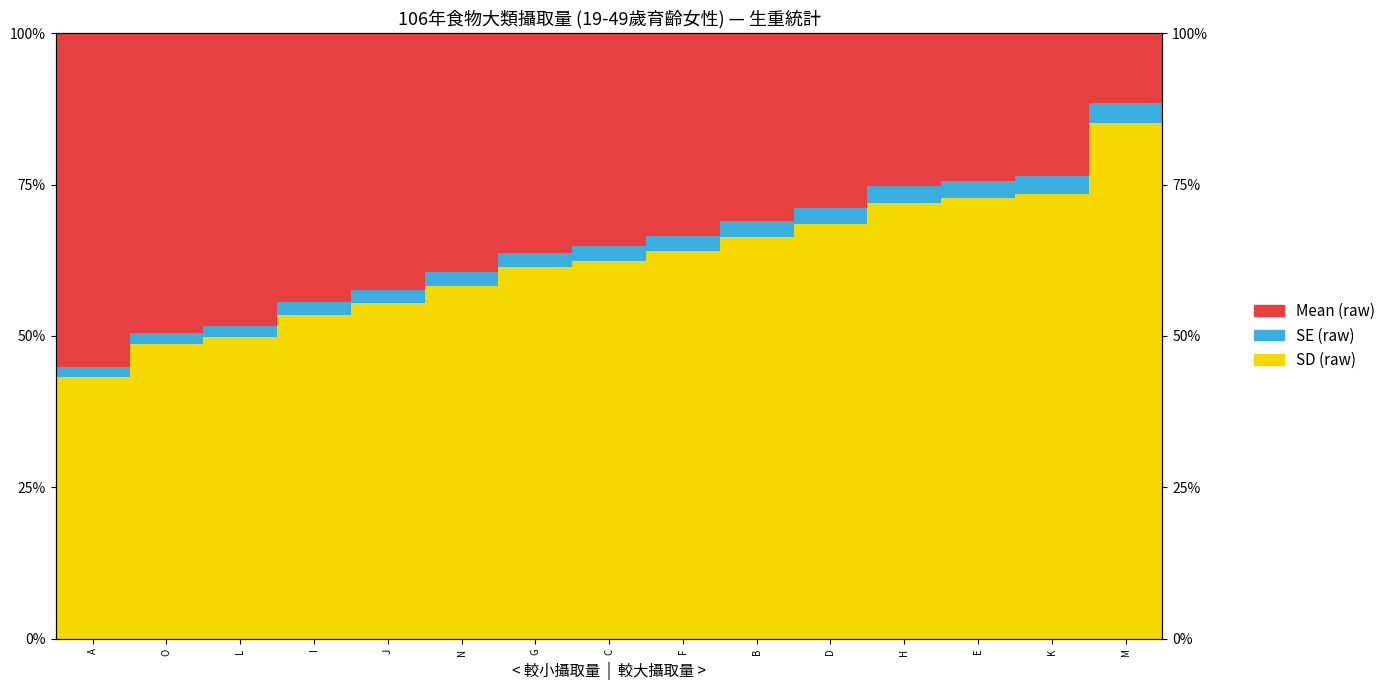

The SE (raw) series shows 1.7 at A. True or false?

True